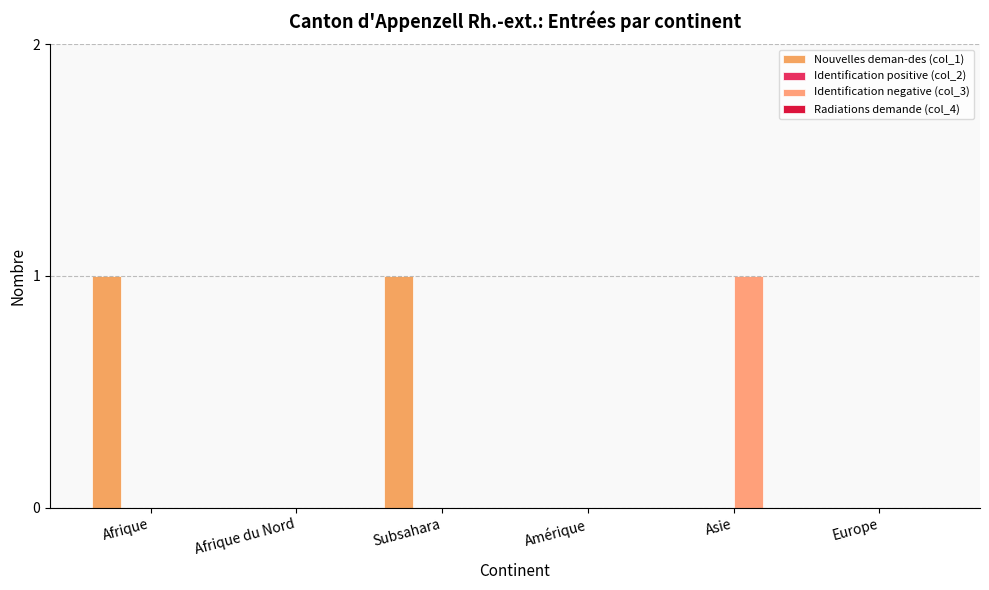

What is the total value across all series at Subsahara?

1